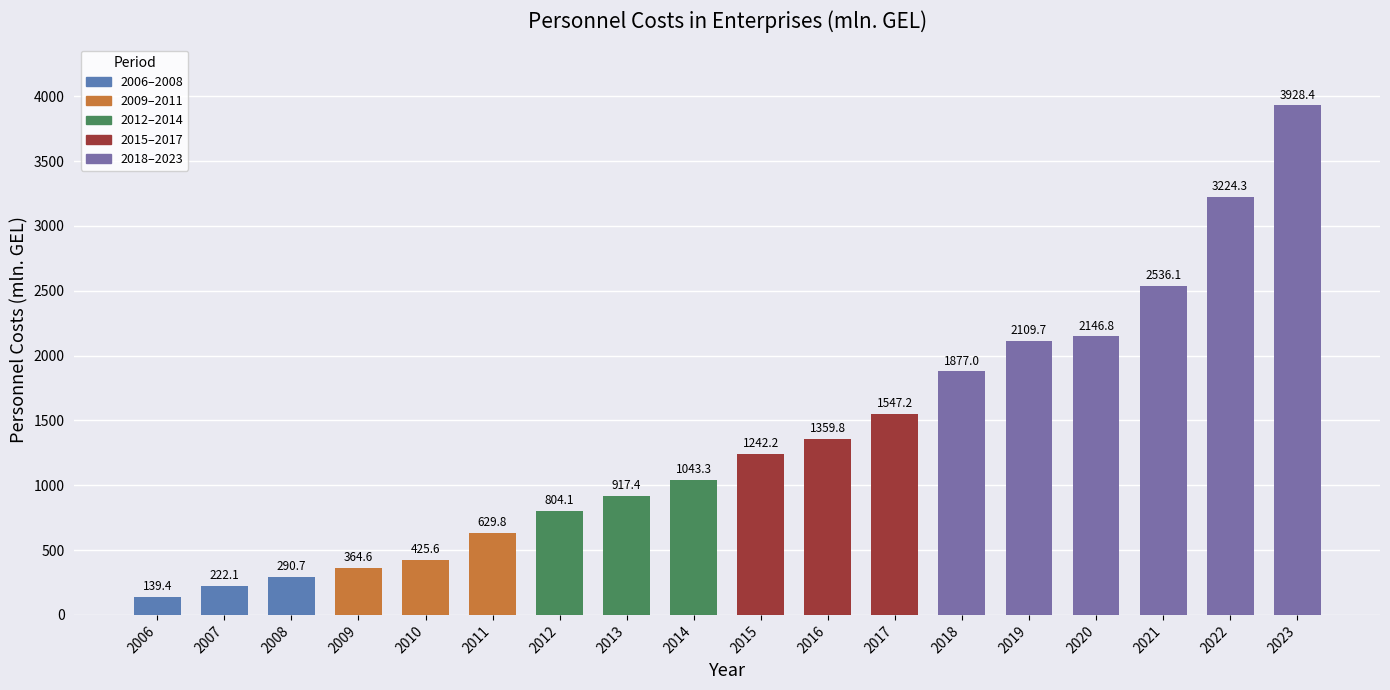

The chart shows a value of 3224.3 at 2022. True or false?

True